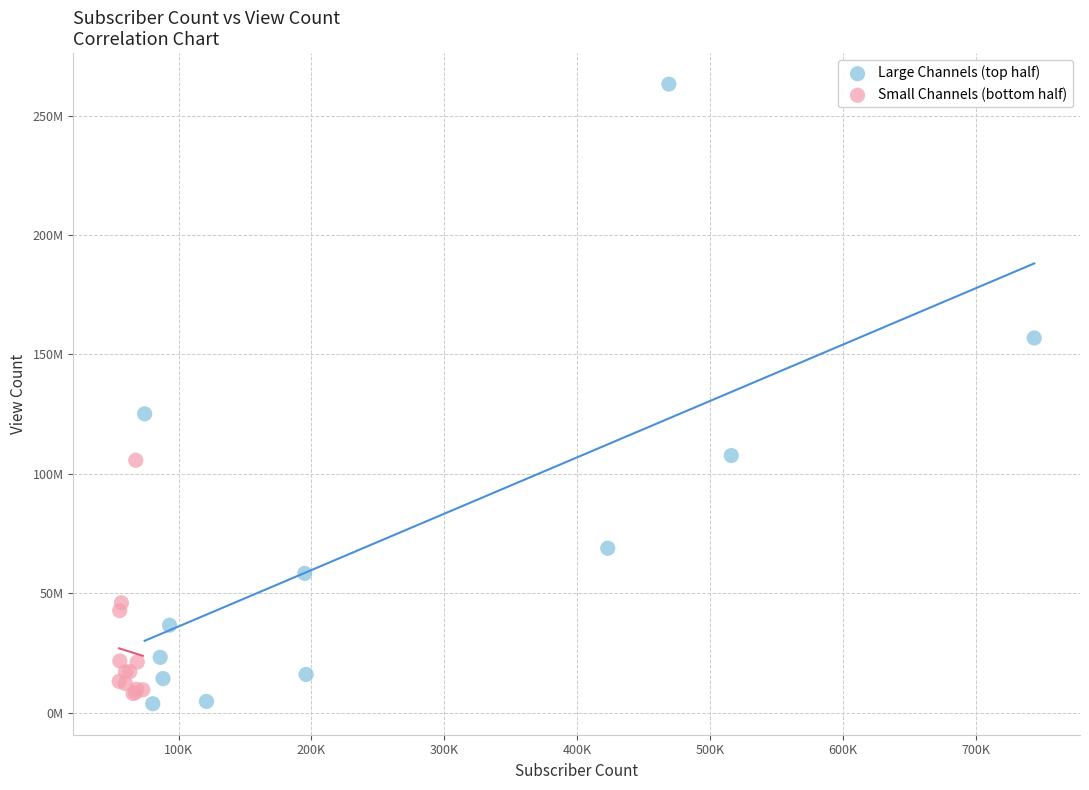

Which series has the widest spread of Y values?

Large Channels (top half)